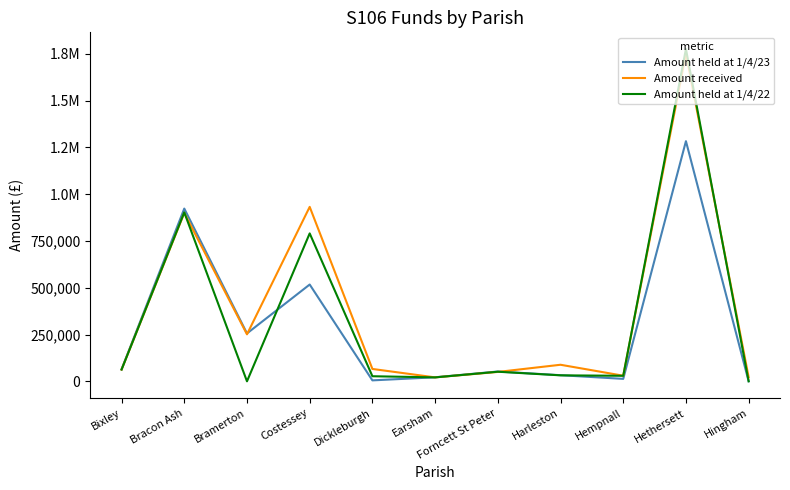

Reading left to right, extract all data points from this chart.

Amount held at 1/4/23: Bixley=64289.6	Bracon Ash=923335.7	Bramerton=256038.9	Costessey=517411.6	Dickleburgh=5055.4	Earsham=21545.5	Forncett St Peter=52443.2	Harleston=32716.3	Hempnall=13078.5	Hethersett=1283678.8	Hingham=243.5
Amount received: Bixley=62782.8	Bracon Ash=900000.0	Bramerton=251151.5	Costessey=932510.6	Dickleburgh=66106.6	Earsham=21038.1	Forncett St Peter=50181.8	Harleston=88519.9	Hempnall=30000.0	Hethersett=1751500.3	Hingham=22000.0
Amount held at 1/4/22: Bixley=62871.6	Bracon Ash=902970.9	Bramerton=0.0	Costessey=790662.2	Dickleburgh=27156.0	Earsham=21070.3	Forncett St Peter=51286.6	Harleston=31994.7	Hempnall=29533.9	Hethersett=1776629.2	Hingham=238.1